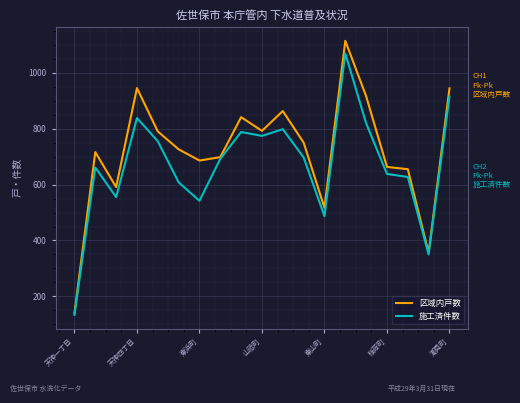

What is the maximum value shown in the chart?

1114